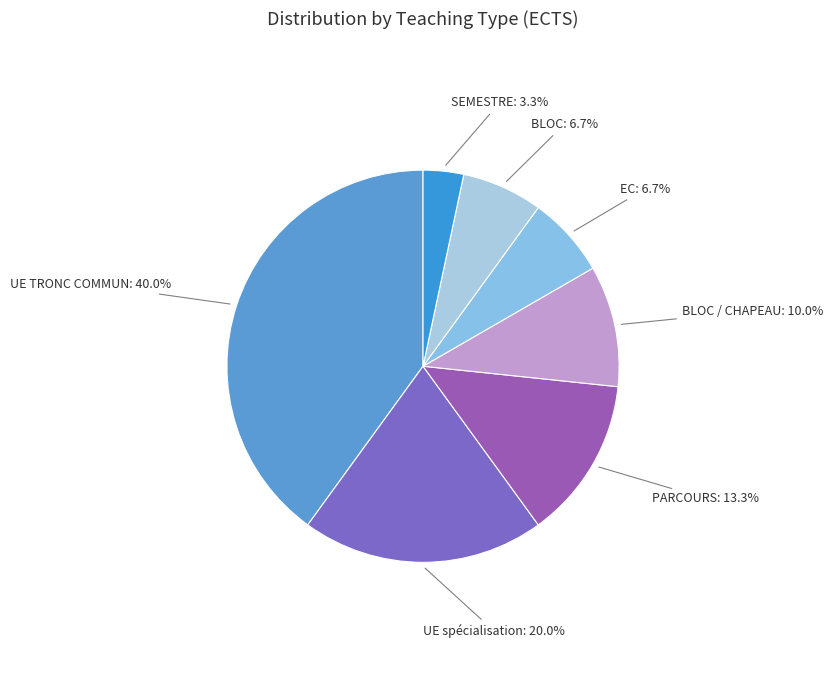

Is the sum of BLOC and EC greater than half?

No